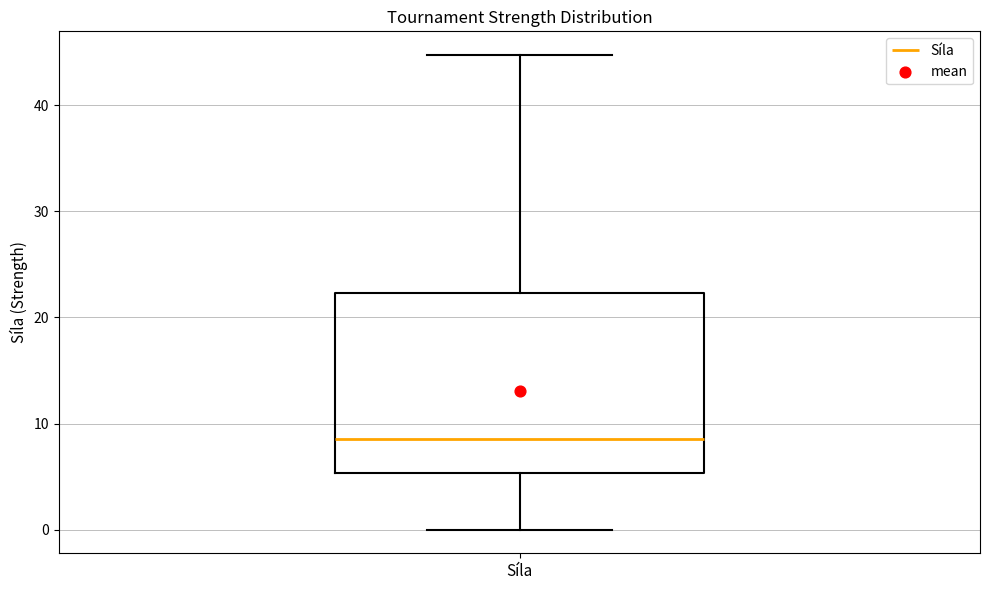

Transcribe this box plot: give where the median line is, the range the box spans, and where the two whiskers end, as read against the y-axis. The values are not printed on the chart, so give them approximately, as read against the axis.

median 9, box 5 to 22, whiskers 0 to 45